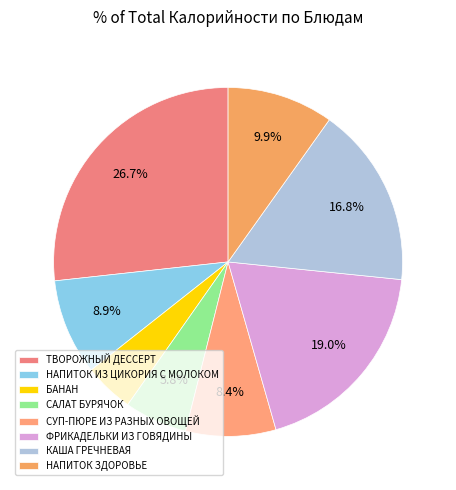

True or false: ТВОРОЖНЫЙ ДЕССЕРТ accounts for 22% of the total.

False